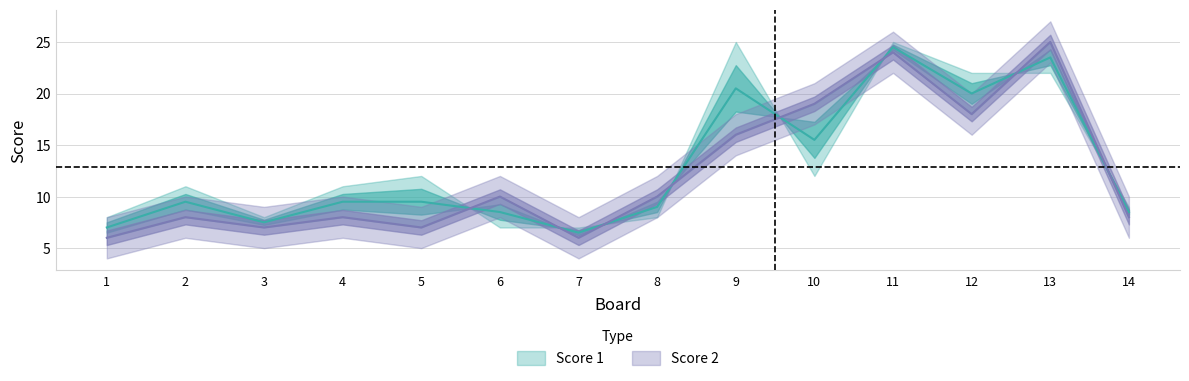

Which has a higher value, 12 or 3?

12